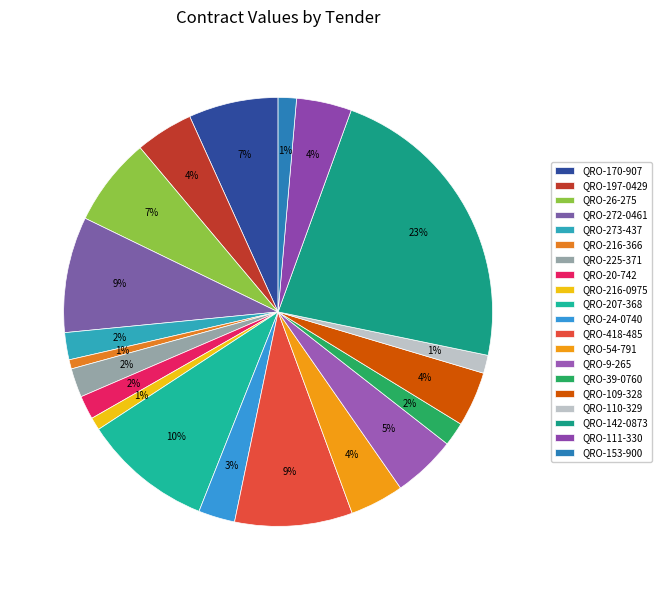

Rank the categories by value from lowest to highest.

QRO-216-366, QRO-216-0975, QRO-110-329, QRO-153-900, QRO-20-742, QRO-39-0760, QRO-273-437, QRO-225-371, QRO-24-0740, QRO-54-791, QRO-109-328, QRO-111-330, QRO-197-0429, QRO-9-265, QRO-26-275, QRO-170-907, QRO-272-0461, QRO-418-485, QRO-207-368, QRO-142-0873